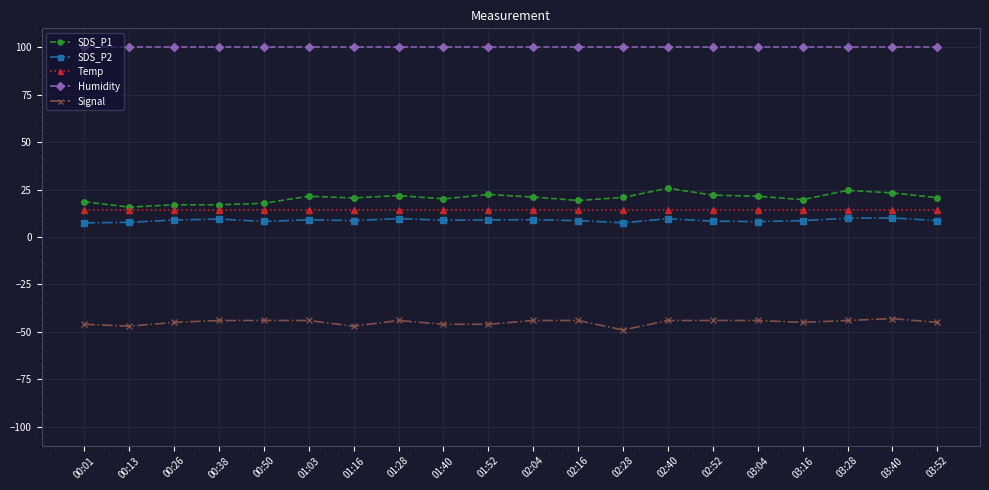

What is the highest value of the SDS_P2 series?

10.1